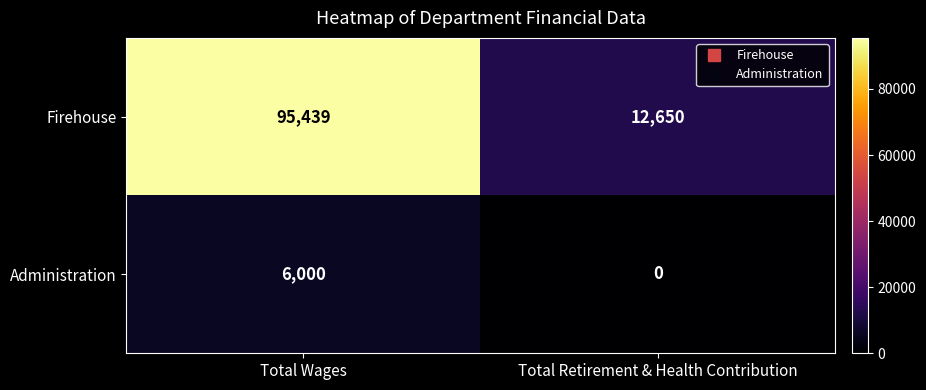

What is the approximate value of Administration at Total Wages, to the nearest 100?

6000